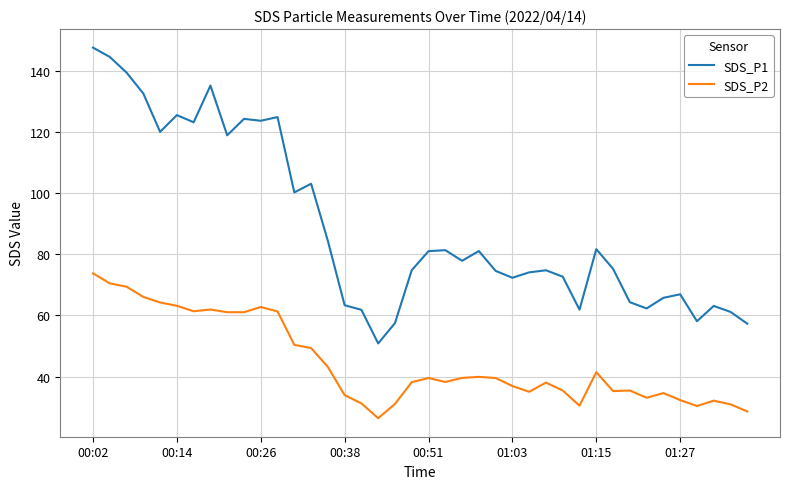

Which series has the widest spread of values?

SDS_P1